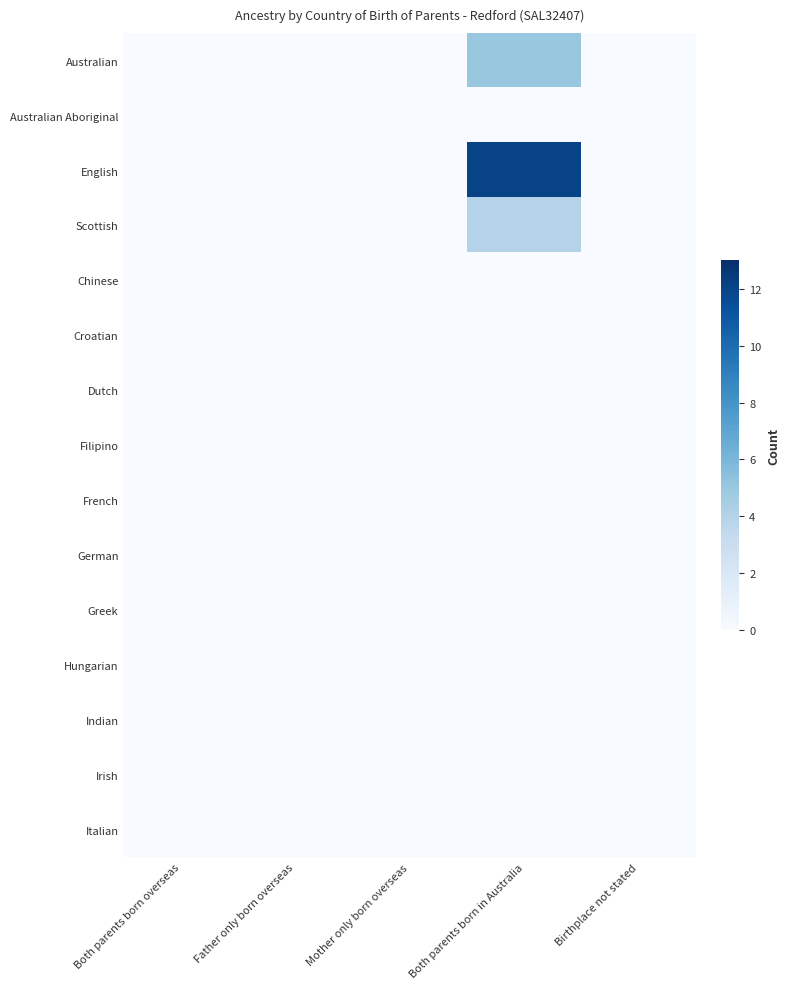

Reading left to right, list all the values displayed in this chart.

Australian: Both parents born overseas=0	Father only born overseas=0	Mother only born overseas=0	Both parents born in Australia=5	Birthplace not stated=0
Australian Aboriginal: Both parents born overseas=0	Father only born overseas=0	Mother only born overseas=0	Both parents born in Australia=0	Birthplace not stated=0
English: Both parents born overseas=0	Father only born overseas=0	Mother only born overseas=0	Both parents born in Australia=12	Birthplace not stated=0
Scottish: Both parents born overseas=0	Father only born overseas=0	Mother only born overseas=0	Both parents born in Australia=4	Birthplace not stated=0
Chinese: Both parents born overseas=0	Father only born overseas=0	Mother only born overseas=0	Both parents born in Australia=0	Birthplace not stated=0
Croatian: Both parents born overseas=0	Father only born overseas=0	Mother only born overseas=0	Both parents born in Australia=0	Birthplace not stated=0
Dutch: Both parents born overseas=0	Father only born overseas=0	Mother only born overseas=0	Both parents born in Australia=0	Birthplace not stated=0
Filipino: Both parents born overseas=0	Father only born overseas=0	Mother only born overseas=0	Both parents born in Australia=0	Birthplace not stated=0
French: Both parents born overseas=0	Father only born overseas=0	Mother only born overseas=0	Both parents born in Australia=0	Birthplace not stated=0
German: Both parents born overseas=0	Father only born overseas=0	Mother only born overseas=0	Both parents born in Australia=0	Birthplace not stated=0
Greek: Both parents born overseas=0	Father only born overseas=0	Mother only born overseas=0	Both parents born in Australia=0	Birthplace not stated=0
Hungarian: Both parents born overseas=0	Father only born overseas=0	Mother only born overseas=0	Both parents born in Australia=0	Birthplace not stated=0
Indian: Both parents born overseas=0	Father only born overseas=0	Mother only born overseas=0	Both parents born in Australia=0	Birthplace not stated=0
Irish: Both parents born overseas=0	Father only born overseas=0	Mother only born overseas=0	Both parents born in Australia=0	Birthplace not stated=0
Italian: Both parents born overseas=0	Father only born overseas=0	Mother only born overseas=0	Both parents born in Australia=0	Birthplace not stated=0